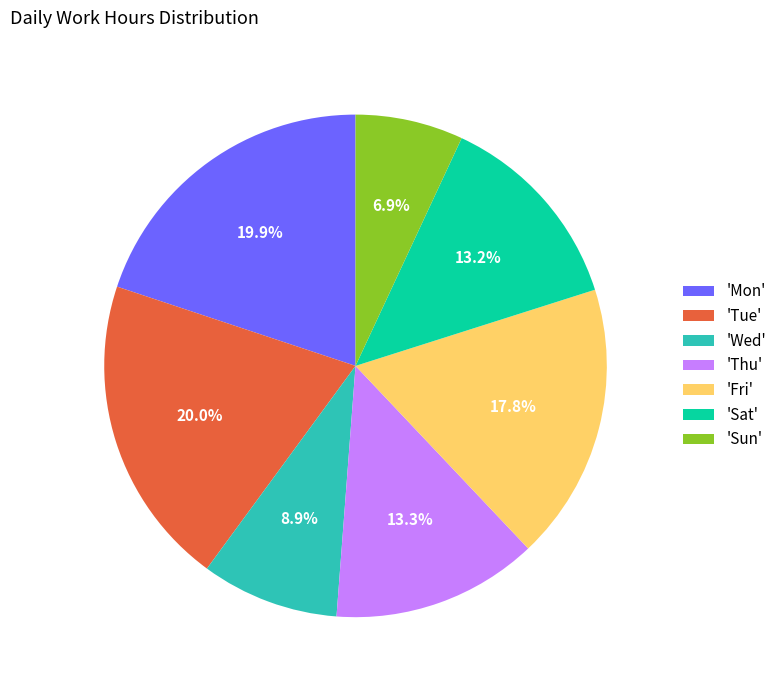

What portion of the pie excludes 'Sun'?

93.1%